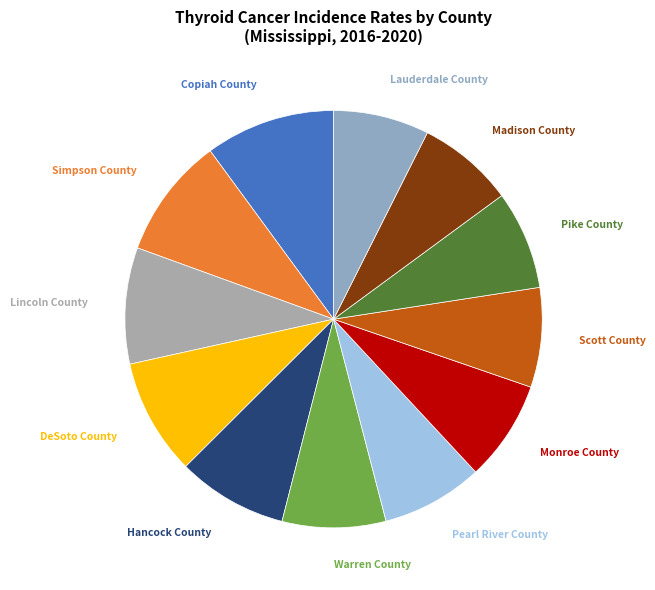

To the nearest percent, what is the difference between the largest and smallest slice percentages?

3%